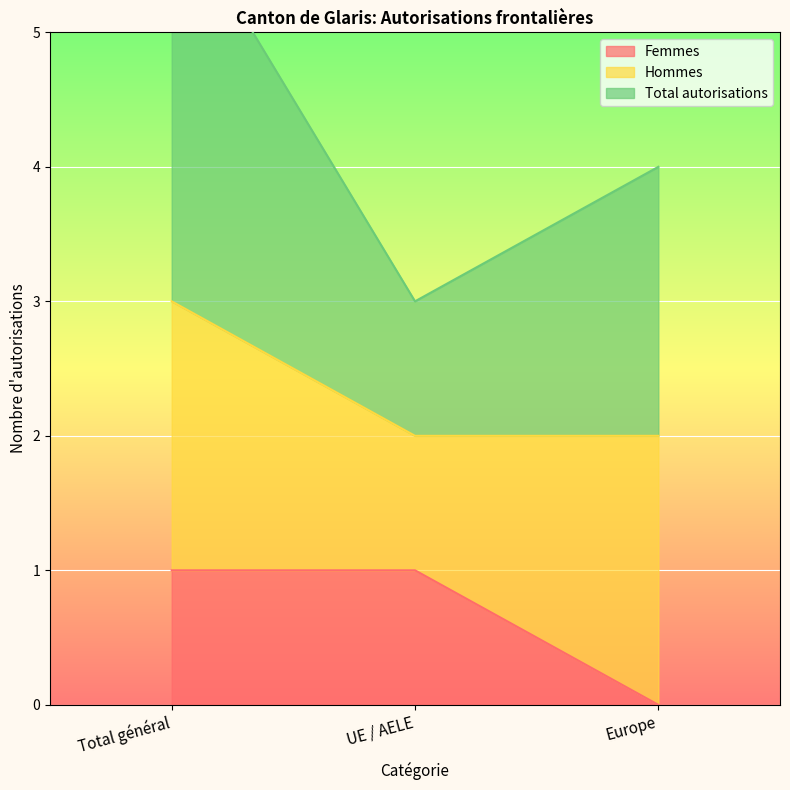

At which label does Femmes reach its minimum?

Europe